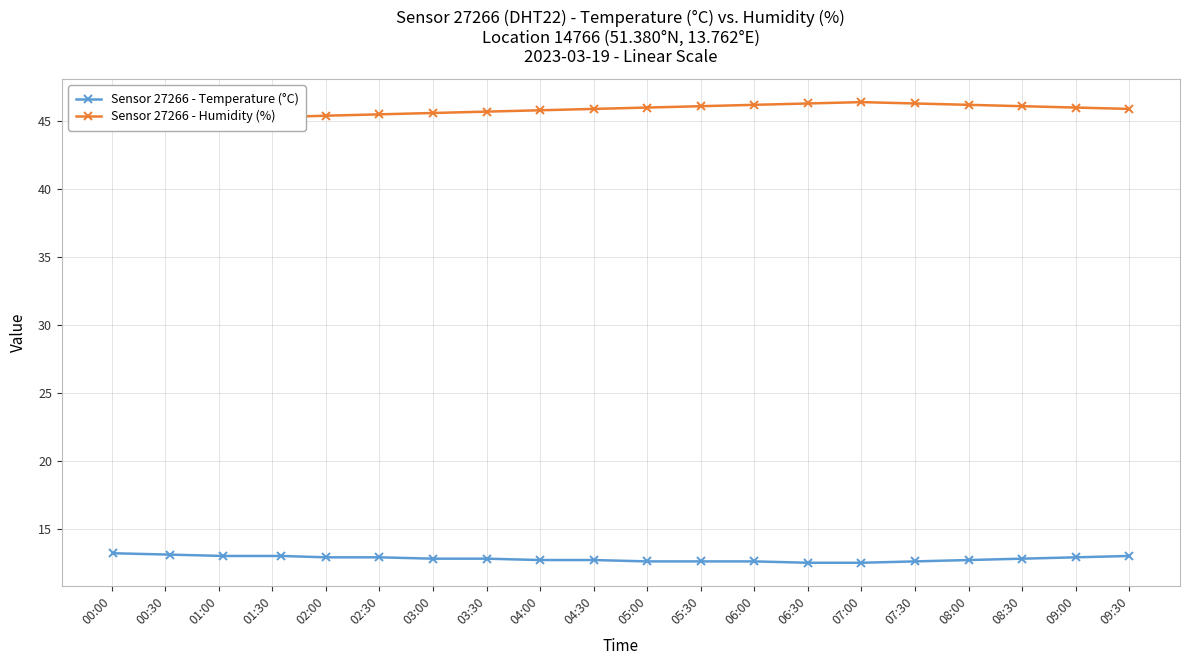

The Sensor 27266 - Temperature (°C) series shows 6.0 at 03:30. True or false?

False